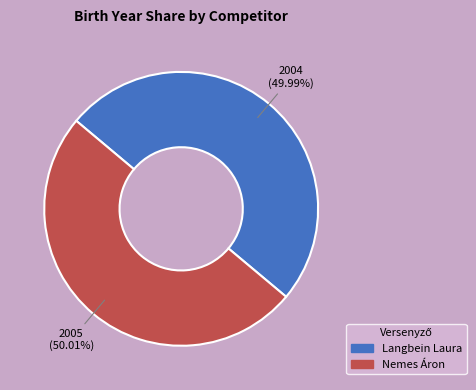

To the nearest percent, what percentage of the pie is Nemes Áron?

50%